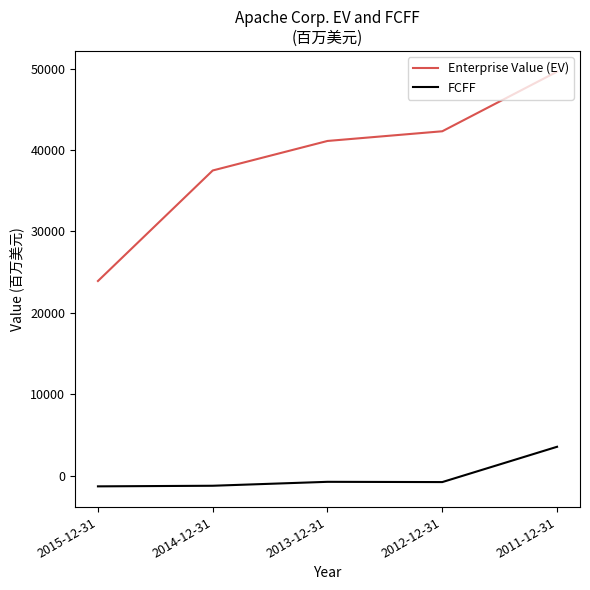

What is the highest value of the FCFF series?

3534